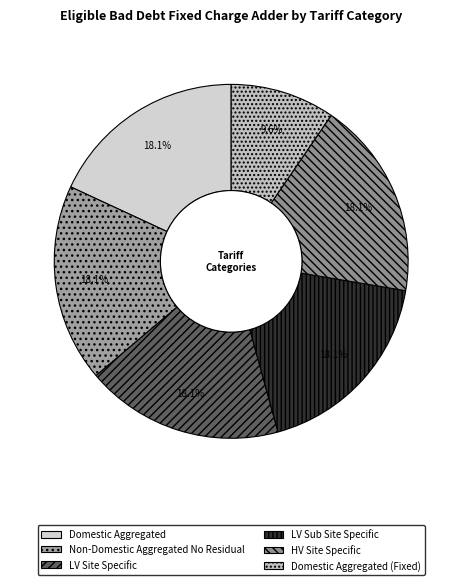

Count the number of slices in the pie.

6